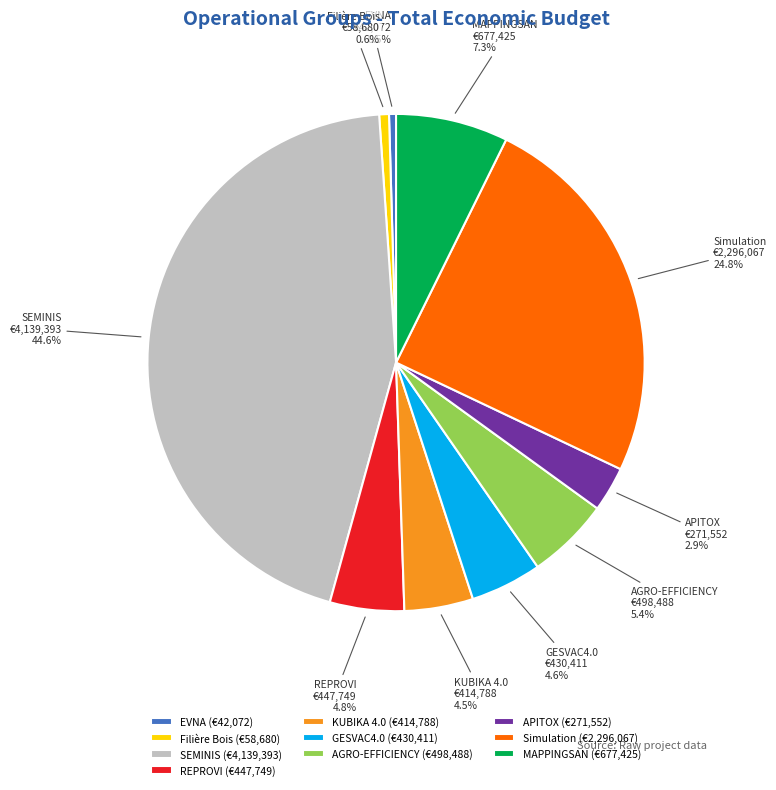

What is the largest slice in the pie chart?

SEMINIS